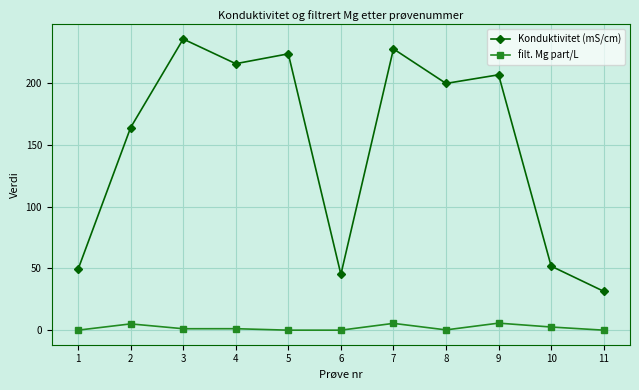

What is the greatest value displayed?

236.0